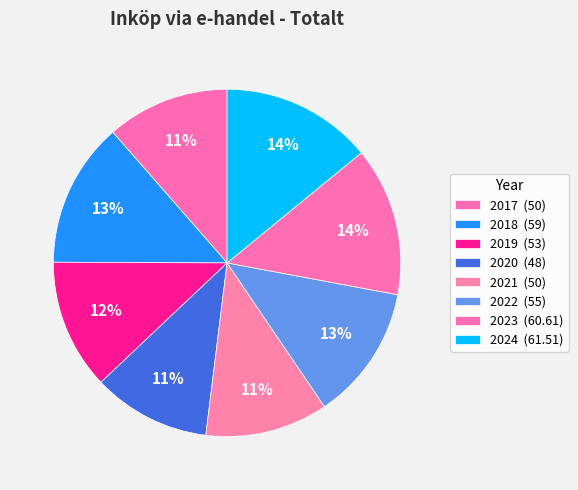

To the nearest percent, what percentage of the pie is 2024?

14%